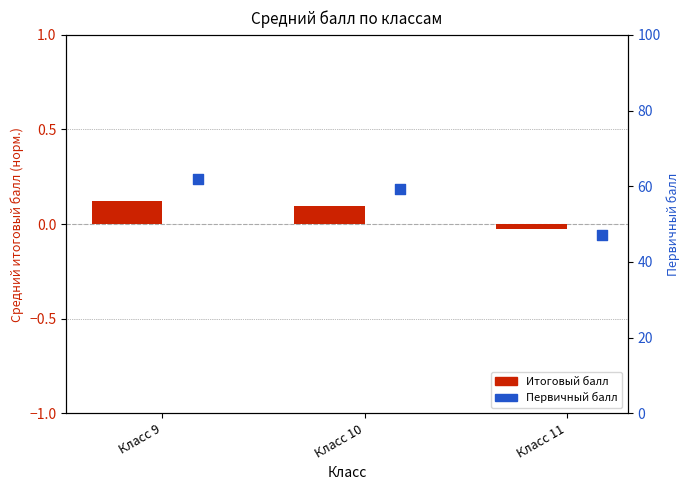

Is the value of Итоговый балл at Класс 10 greater than the value of Первичный балл at Класс 10?

No